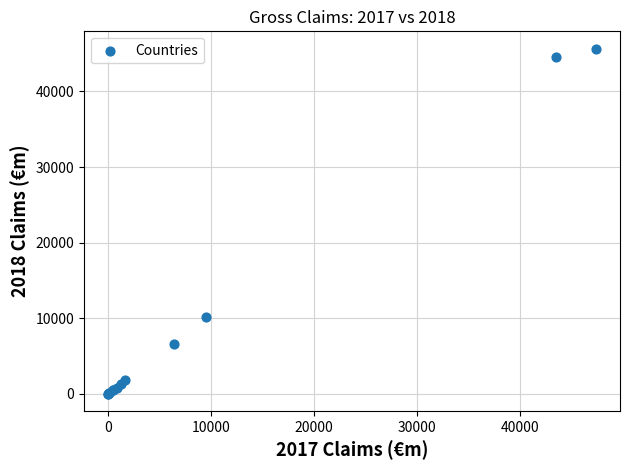

What Y value in the scatter plot is closest to 22847?

10106.0